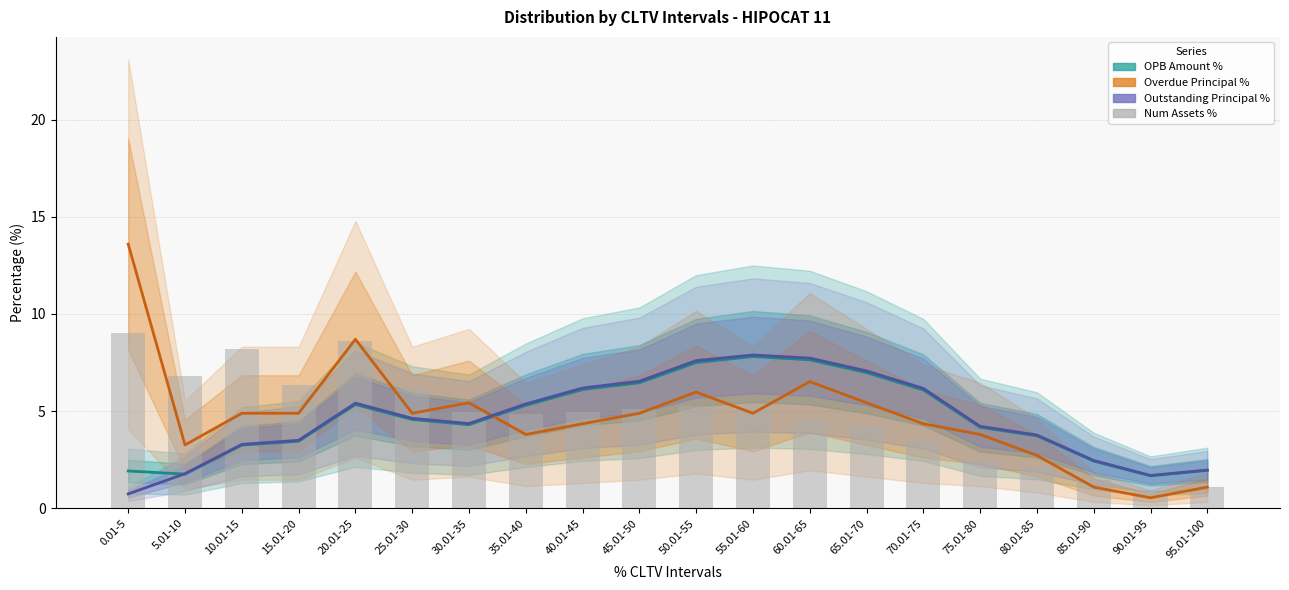

What is the maximum value shown in the chart?

13.6